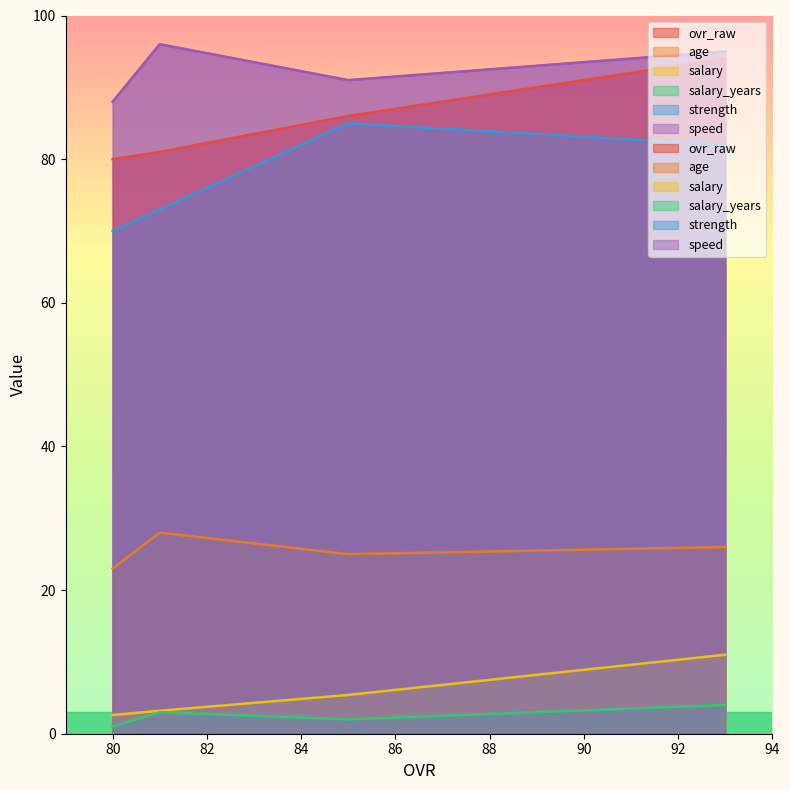

Is the value of ovr_raw at 80 greater than the value of salary_years at 85?

Yes